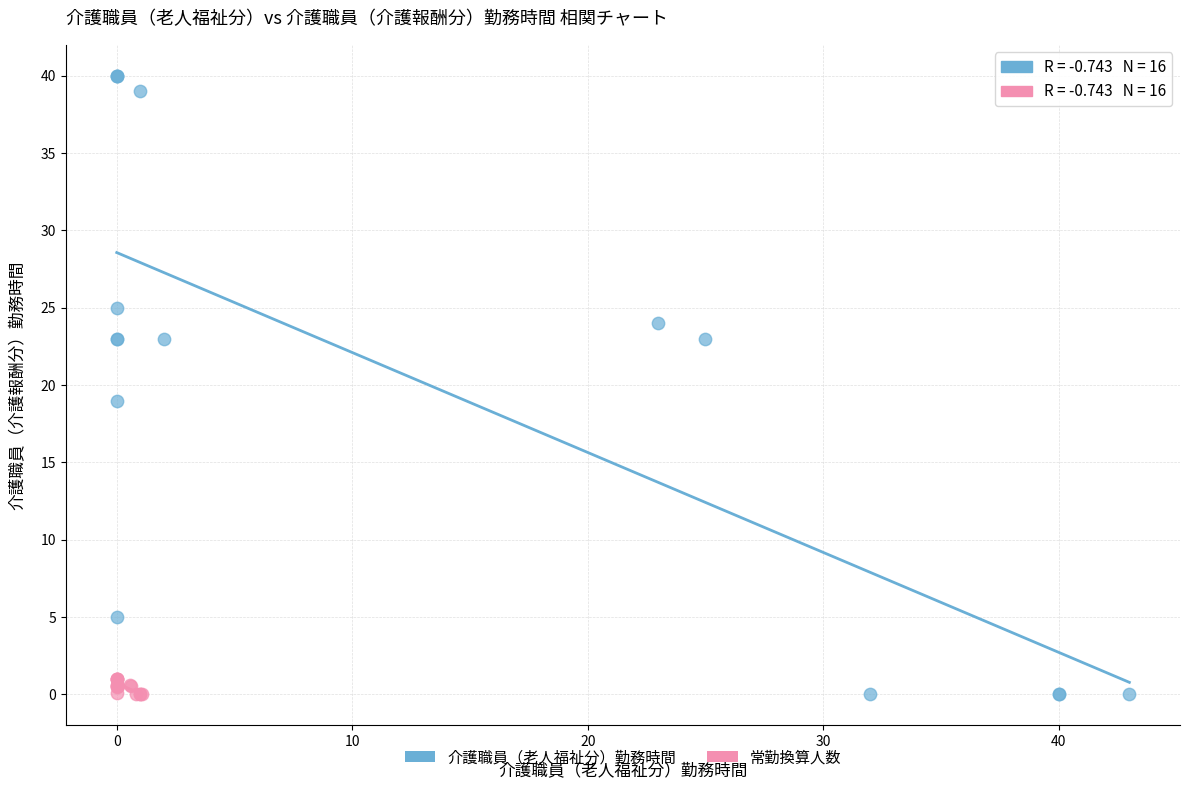

Which series has the largest Y range (max minus min)?

介護職員（老人福祉分）勤務時間